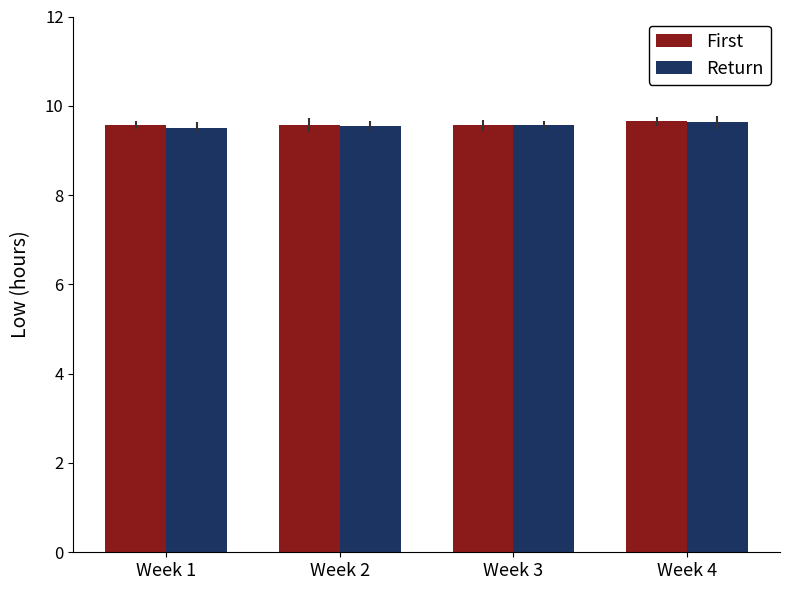

Count the First values in the range 9 to 10.

4